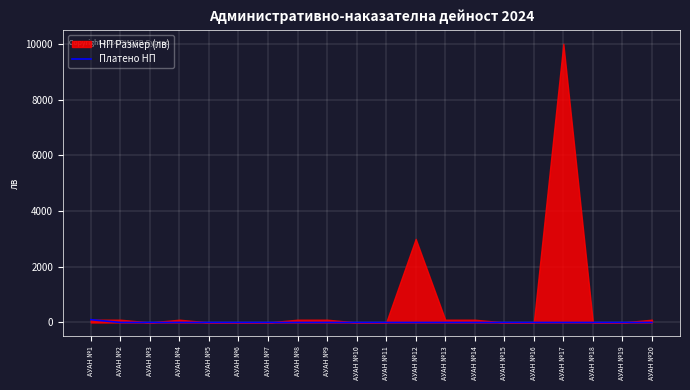

How many points are lower than both their immediate neighbors (excluding endpoints)?

1